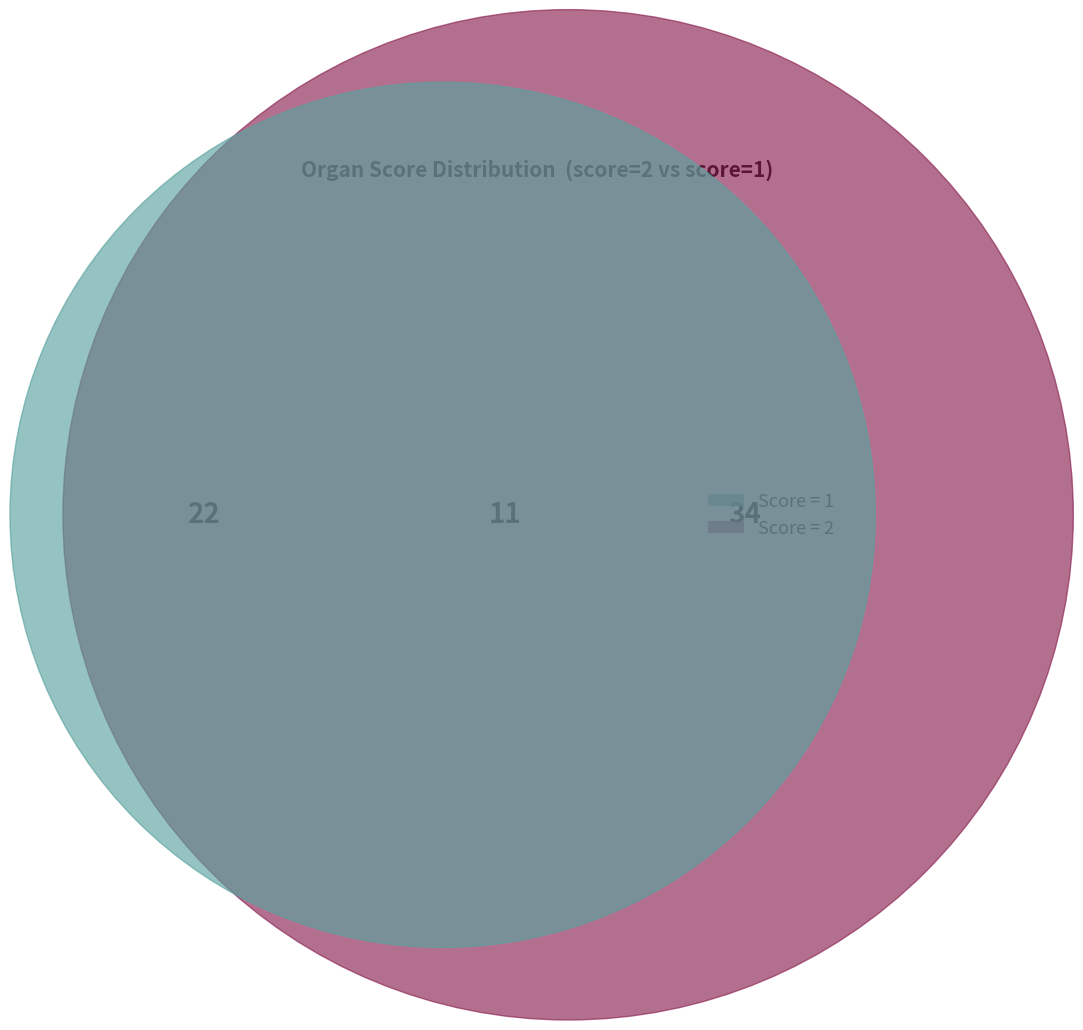

Does S3551-11 represent more than half of the total?

No